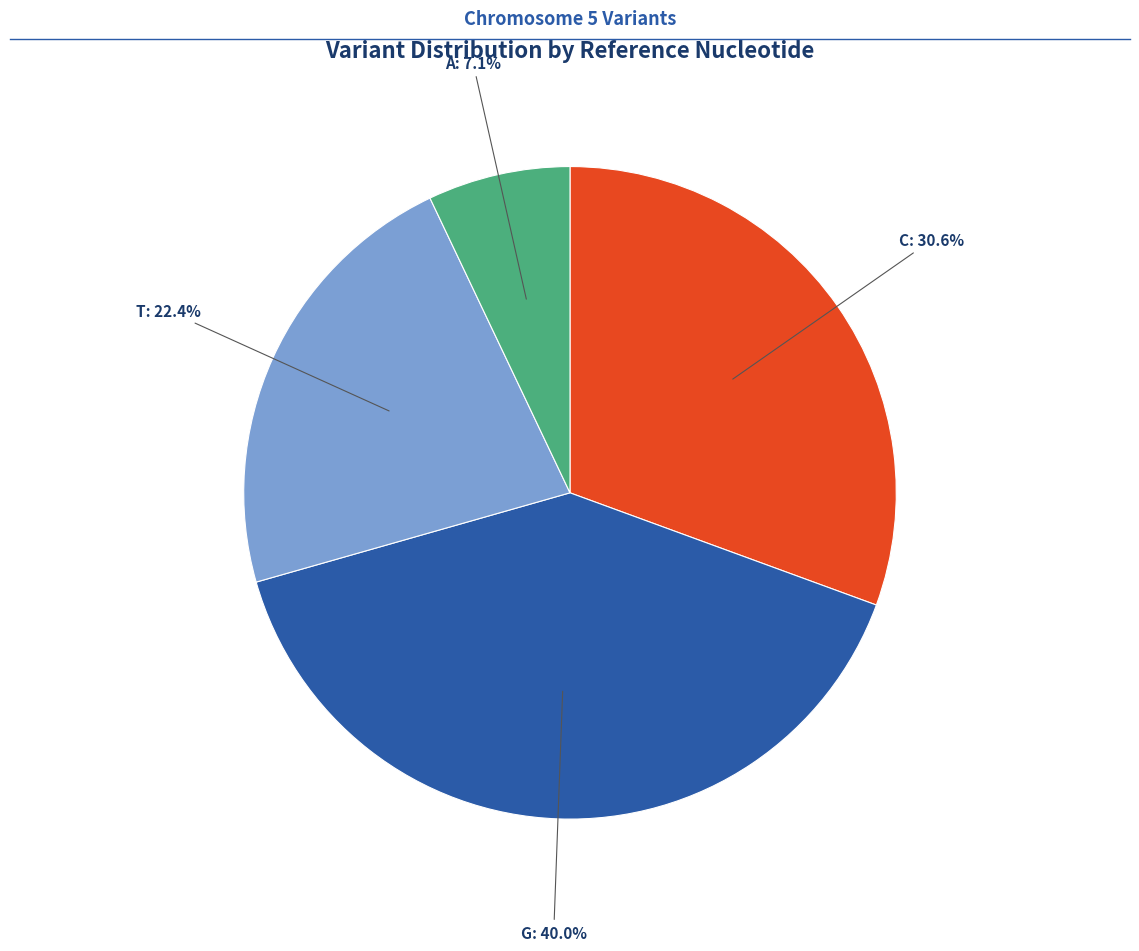

Does any single category account for the majority?

No